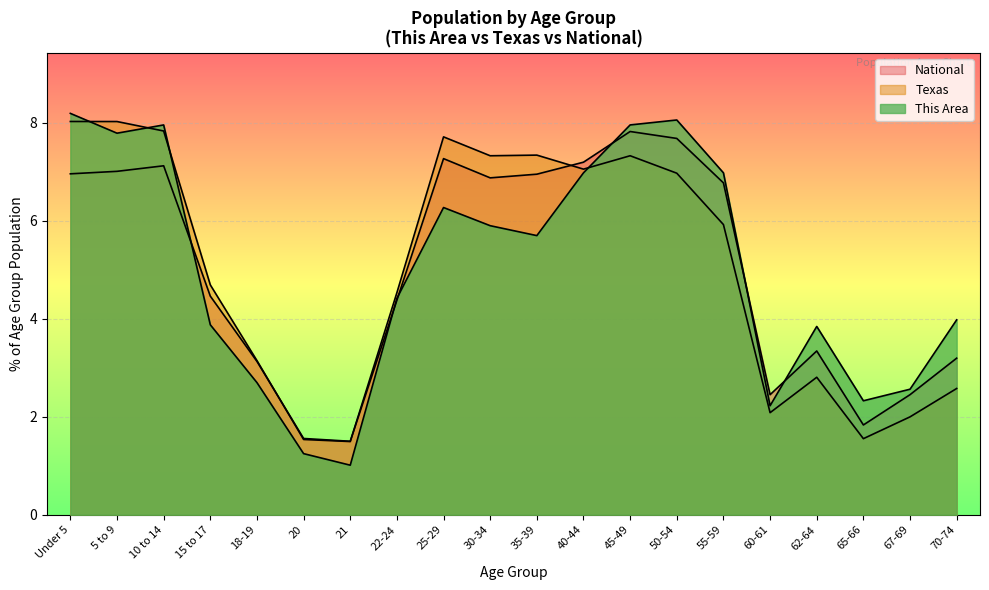

Which series has the widest spread of values?

This Area